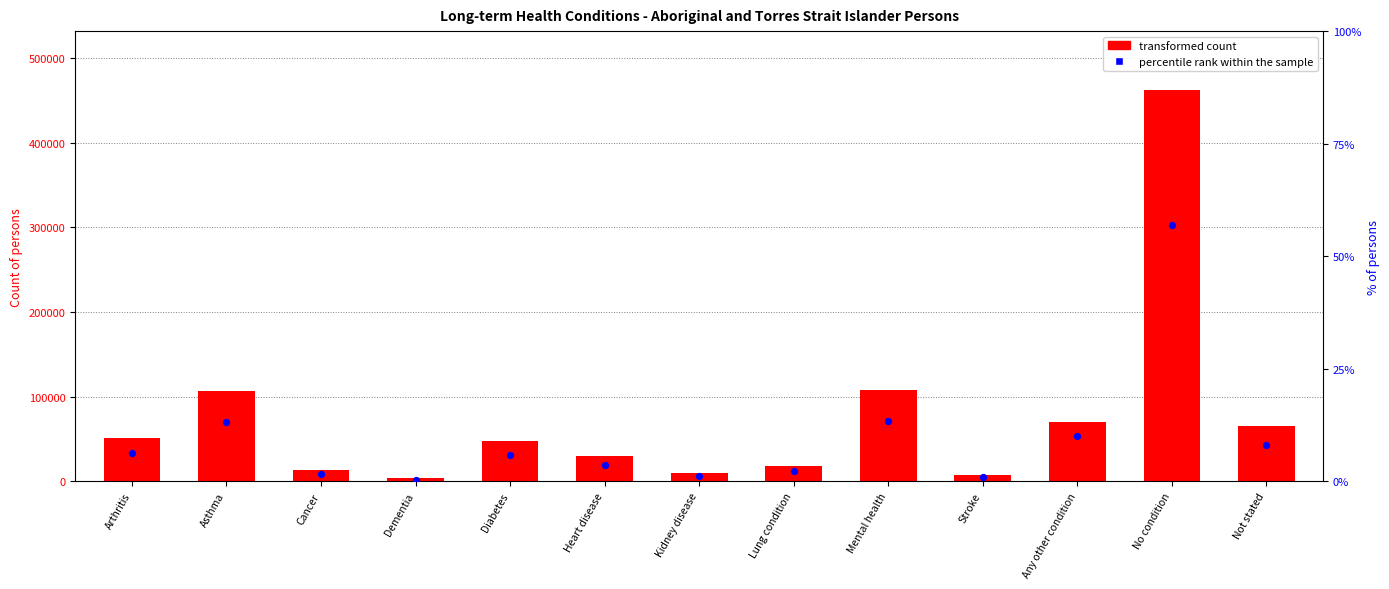

Which series has the largest total across all categories?

transformed count